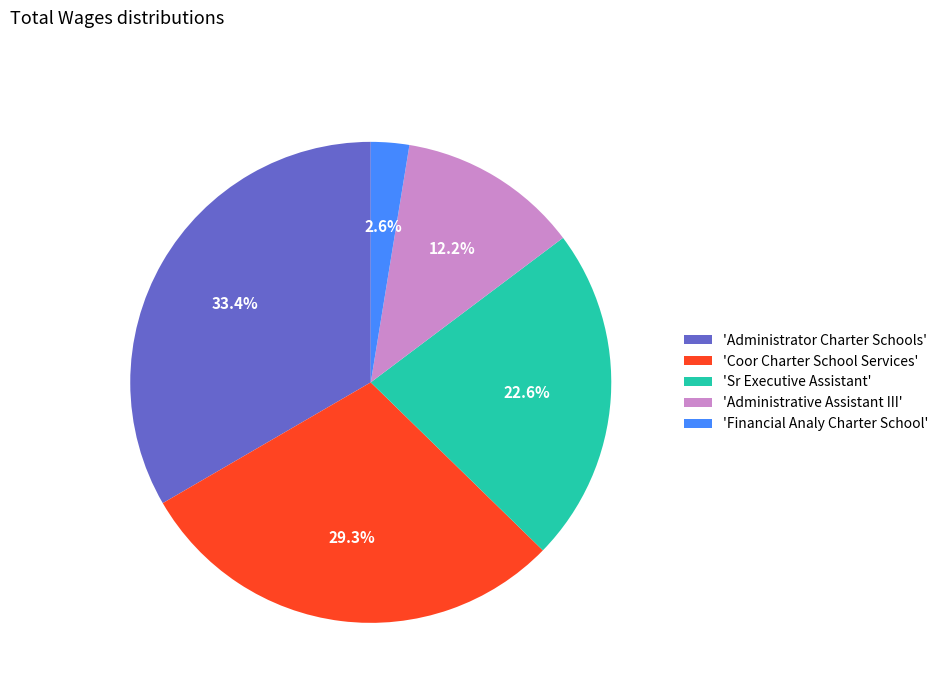

How much of the chart is everything except 'Coor Charter School Services'?

70.7%